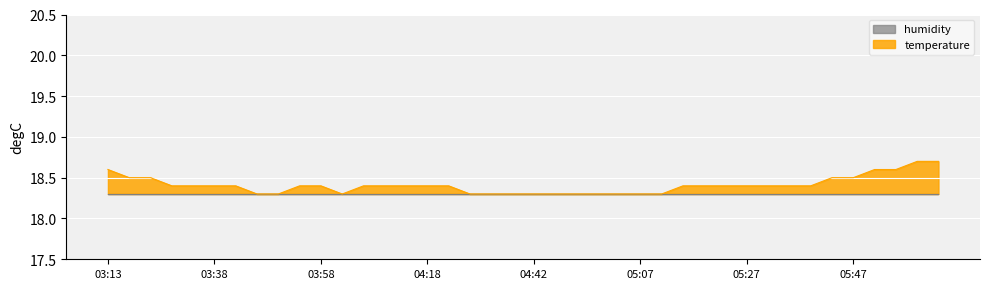

Count the values in the range 18 to 19.

40